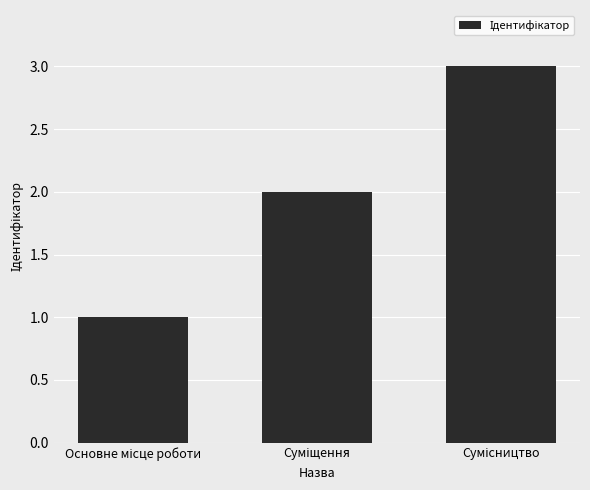

What is the sum of all values?

6